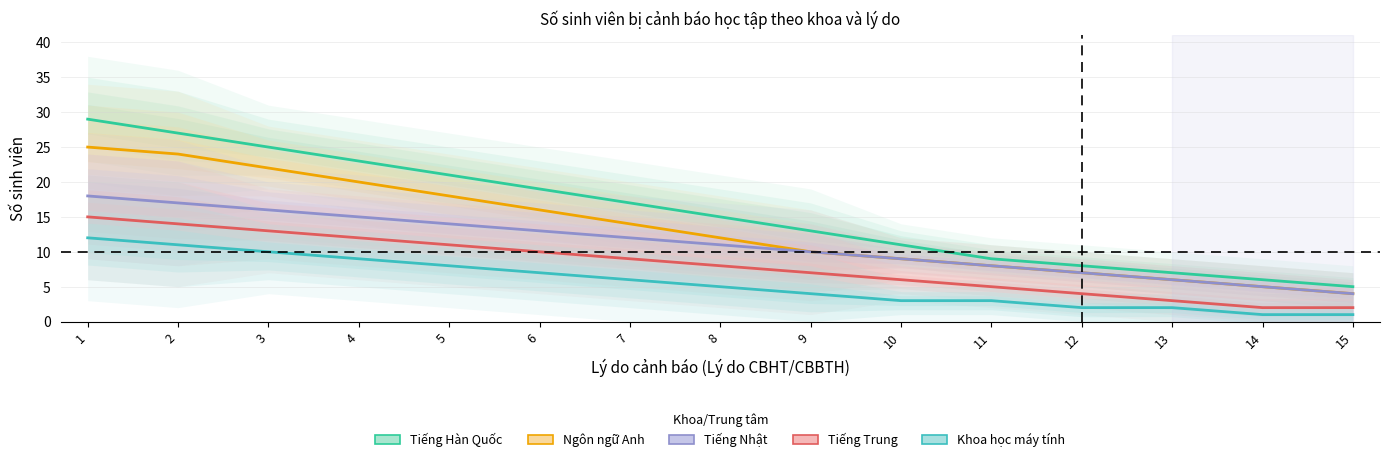

Which series has the largest total across all categories?

Tiếng Hàn Quốc